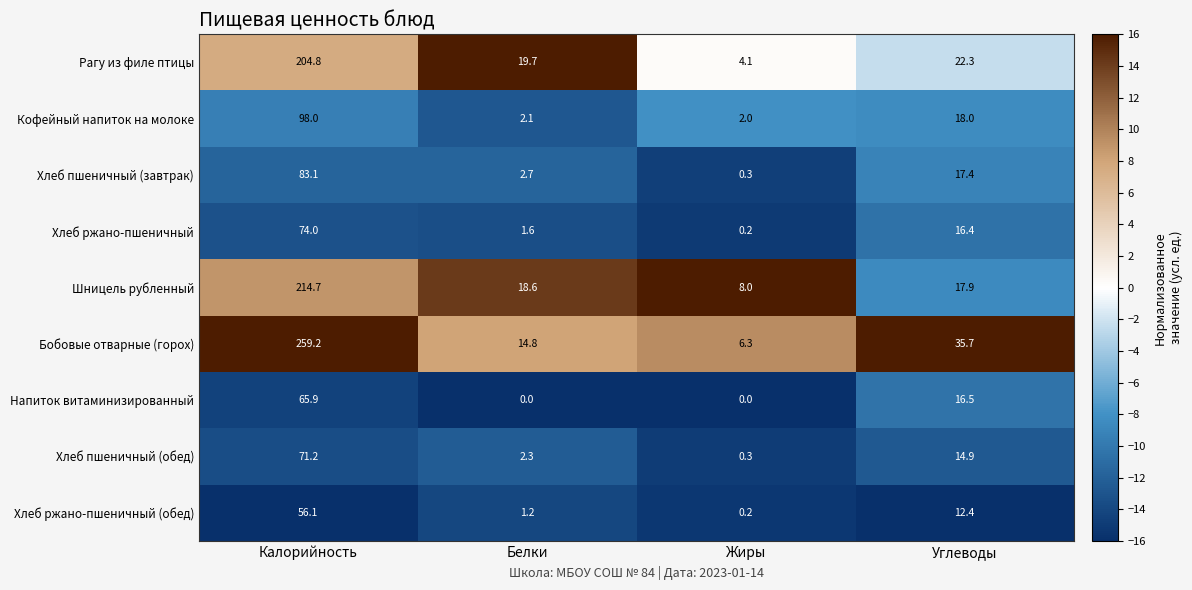

Rank the series by their maximum value, from lowest to highest.

Хлеб ржано-пшеничный (обед), Напиток витаминизированный, Хлеб пшеничный (обед), Хлеб ржано-пшеничный, Хлеб пшеничный (завтрак), Кофейный напиток на молоке, Рагу из филе птицы, Шницель рубленный, Бобовые отварные (горох)